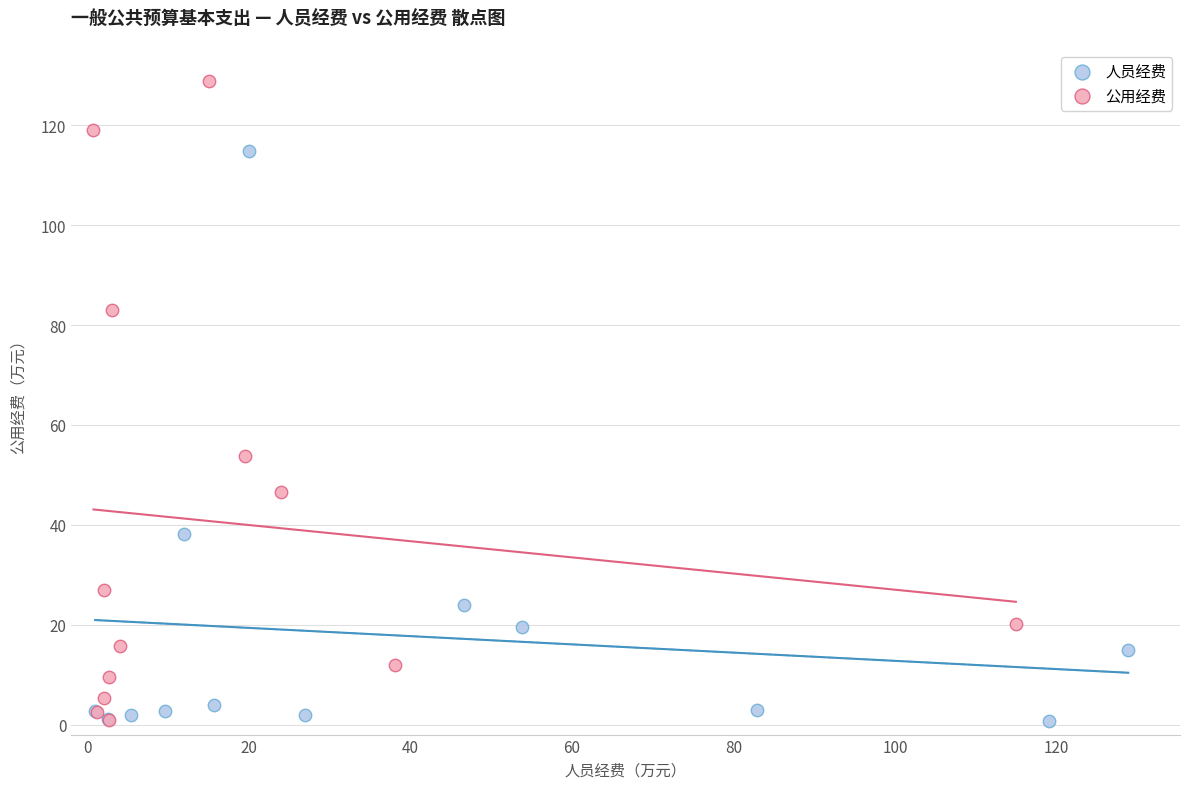

Which series has the largest Y range (max minus min)?

公用经费